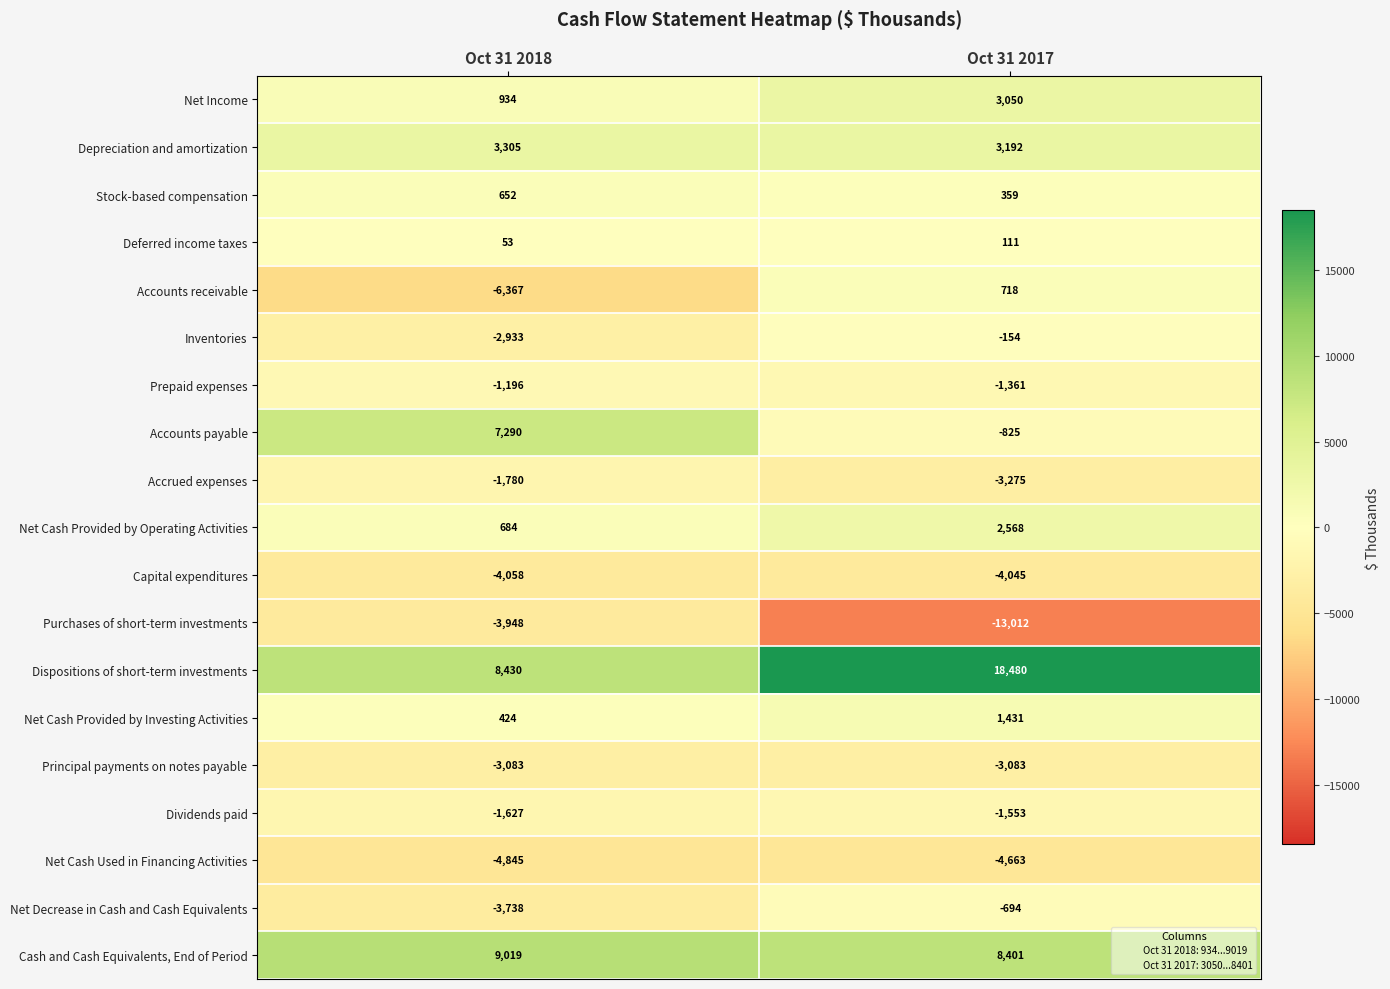

List the labels in order of Net Income value, largest first.

Oct 31 2017, Oct 31 2018